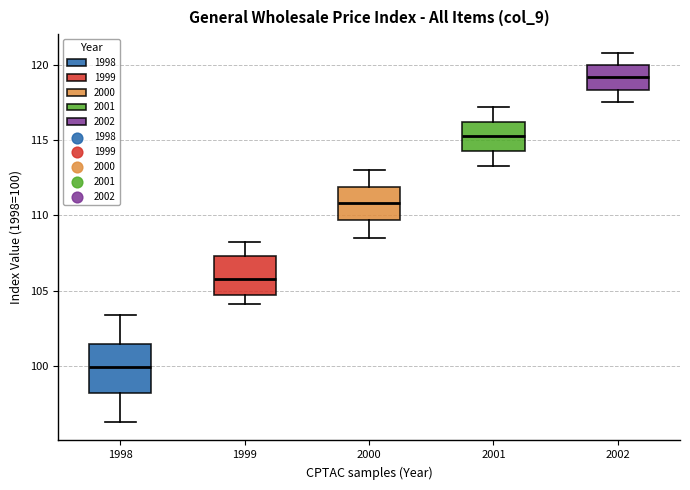

Reading left to right, transcribe this box plot: for each box, give where its median line is, the range the box spans, and where its two whiskers end, as read against the y-axis. The values are not printed on the chart, so give them approximately, as read against the axis.

1998: median 100.0, box 98.0 to 101.5, whiskers 96.5 to 103.5
1999: median 106.0, box 104.5 to 107.5, whiskers 104.0 to 108.0
2000: median 111.0, box 109.5 to 112.0, whiskers 108.5 to 113.0
2001: median 115.5, box 114.5 to 116.0, whiskers 113.5 to 117.0
2002: median 119.0, box 118.5 to 120.0, whiskers 117.5 to 121.0